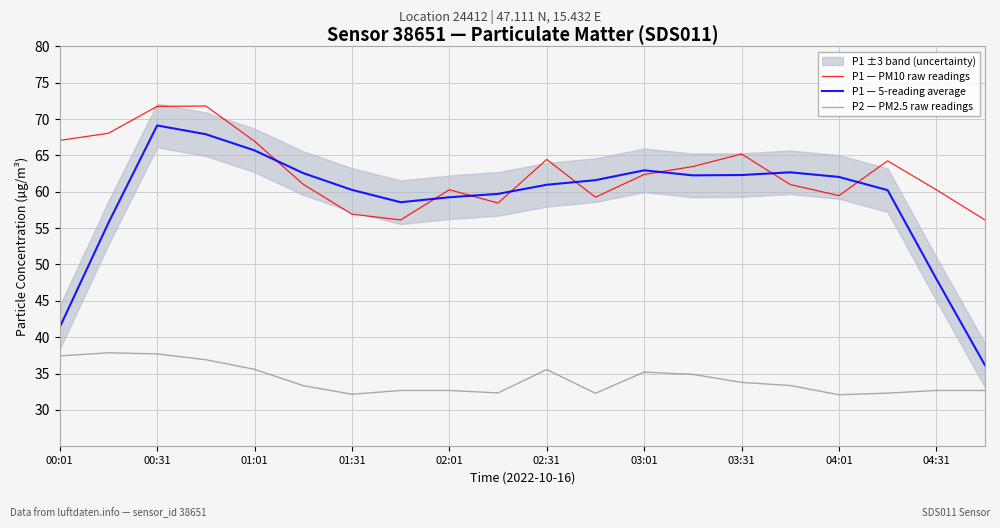

True or false: P2 — PM2.5 raw readings has a value of 35.5 at 02:31.

True